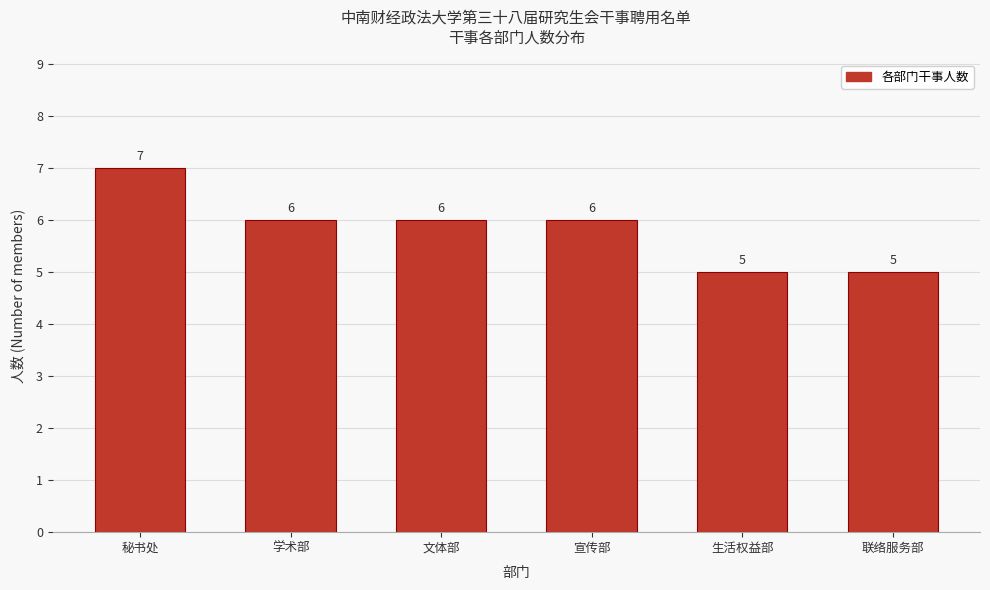

Reading left to right, list all the values displayed in this chart.

秘书处=7	学术部=6	文体部=6	宣传部=6	生活权益部=5	联络服务部=5